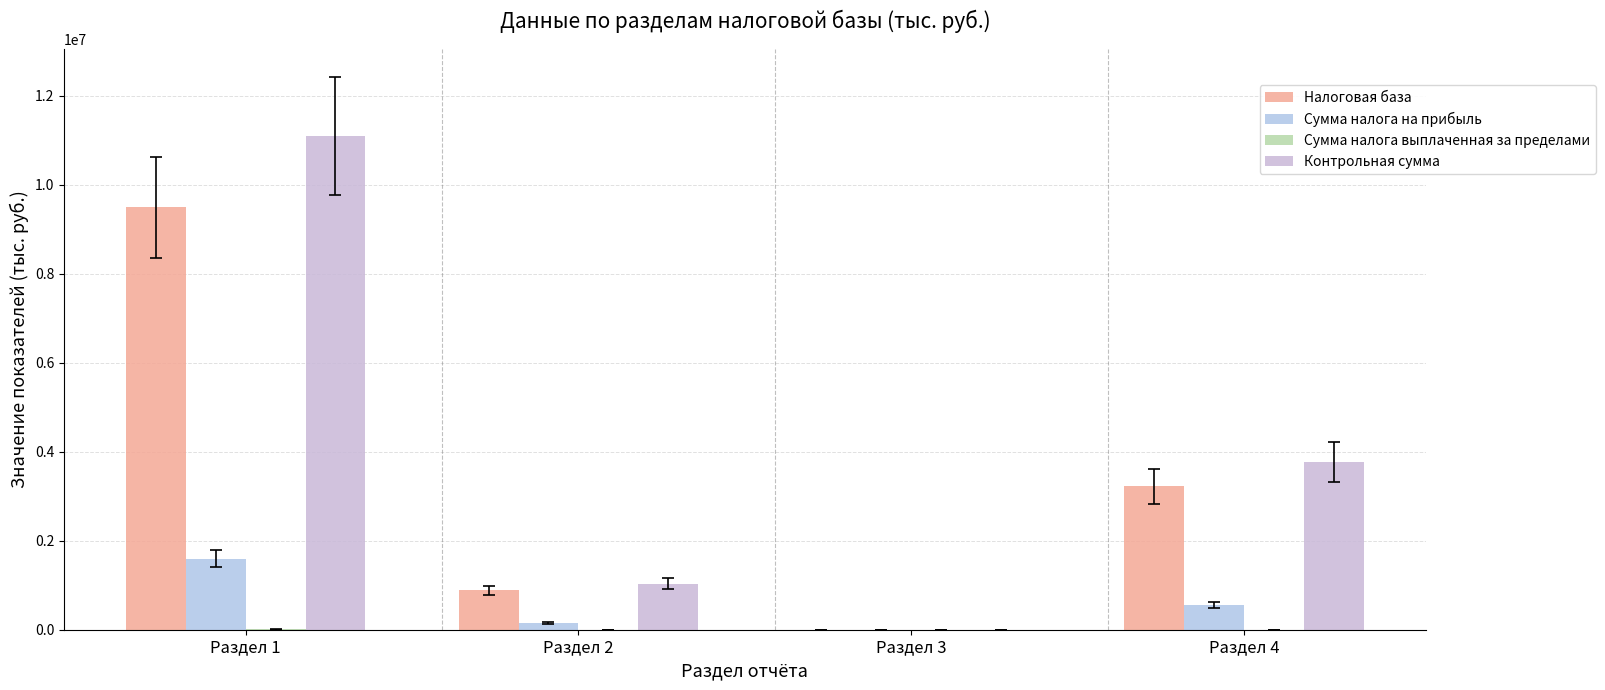

Which series has the largest total across all categories?

Контрольная сумма